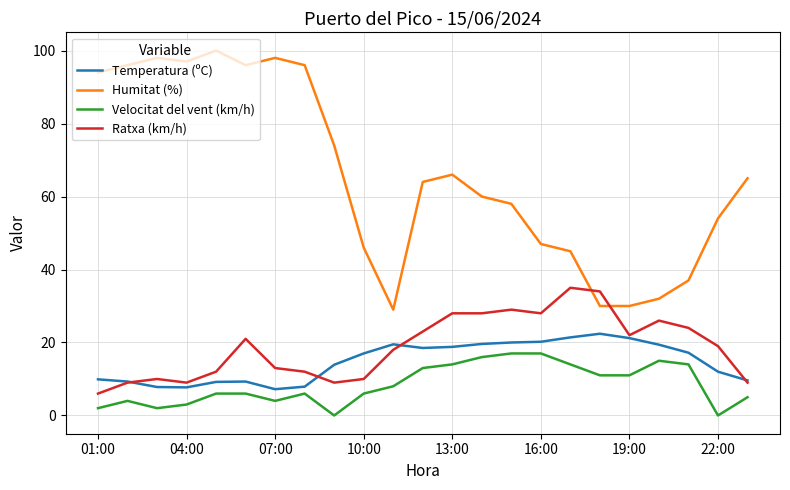

Which series has the widest spread of values?

Humitat (%)